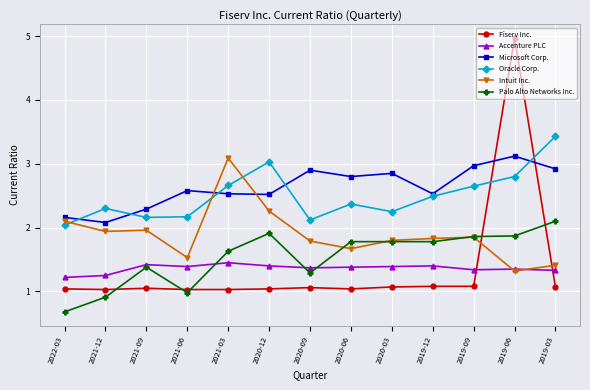

True or false: Fiserv Inc. has a value of 1.5 at 2020-12.

False